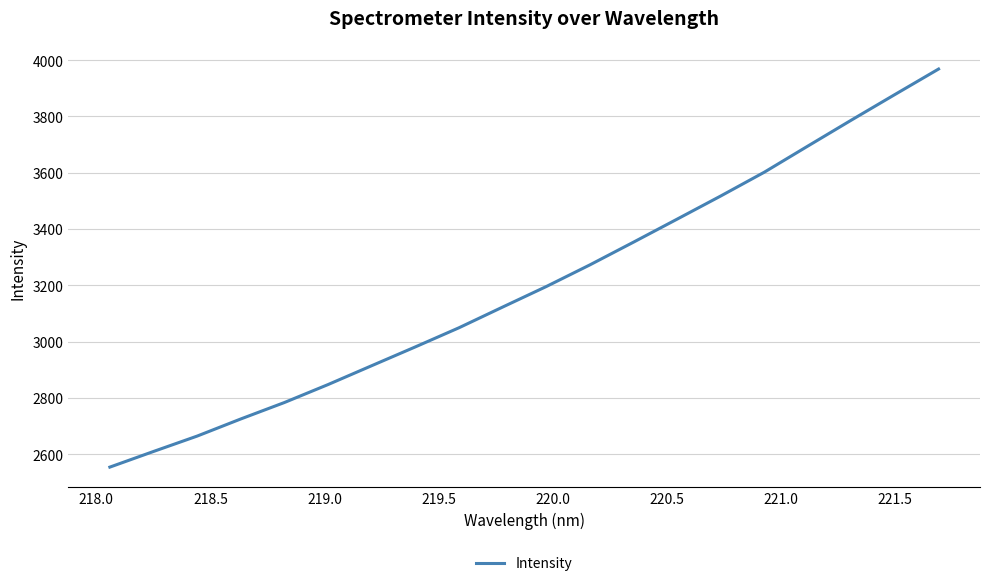

How many values exceed 3195?

10